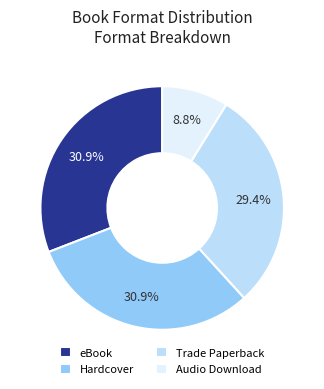

Is Audio Download the majority of the pie?

No